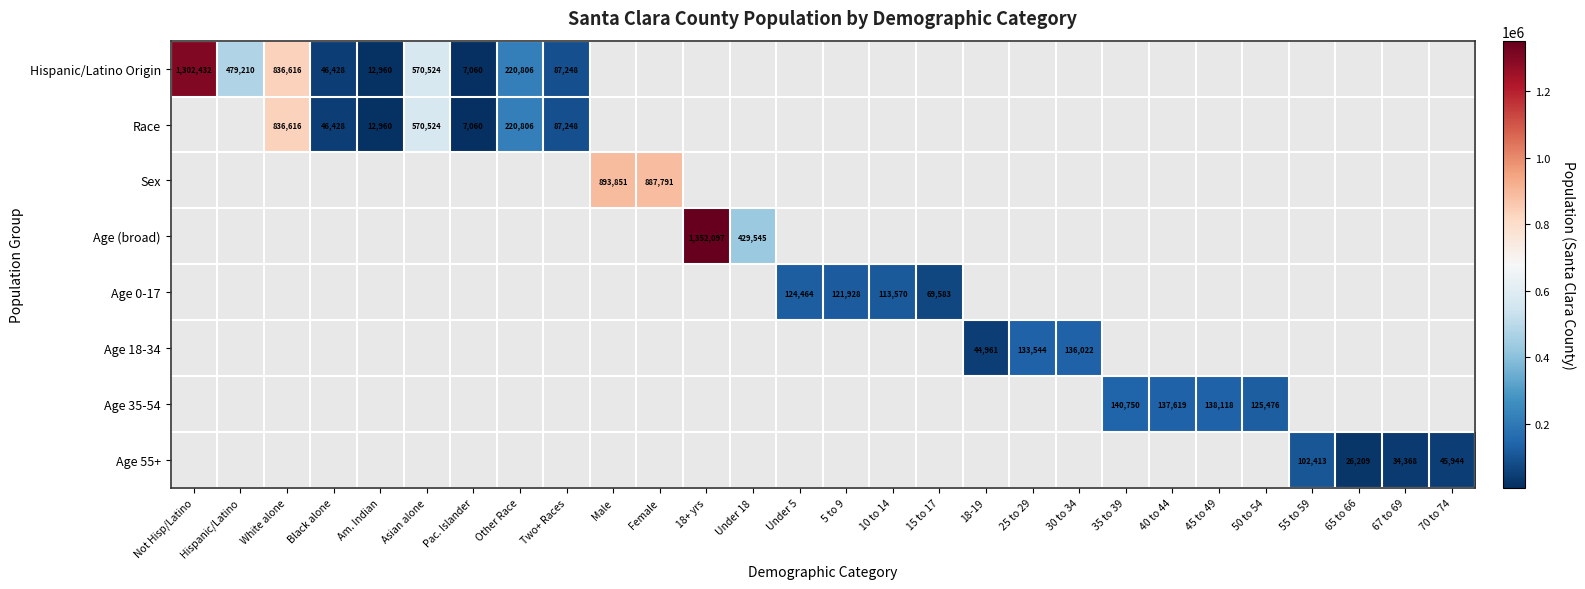

Is it true that Age 0-17 equals 70889 at Under 5?

False